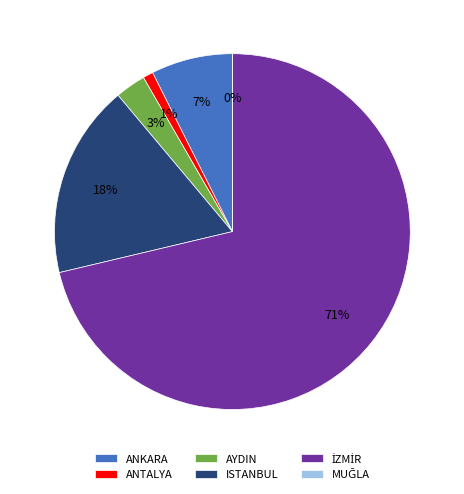

To the nearest percent, what portion does ANTALYA represent?

1%